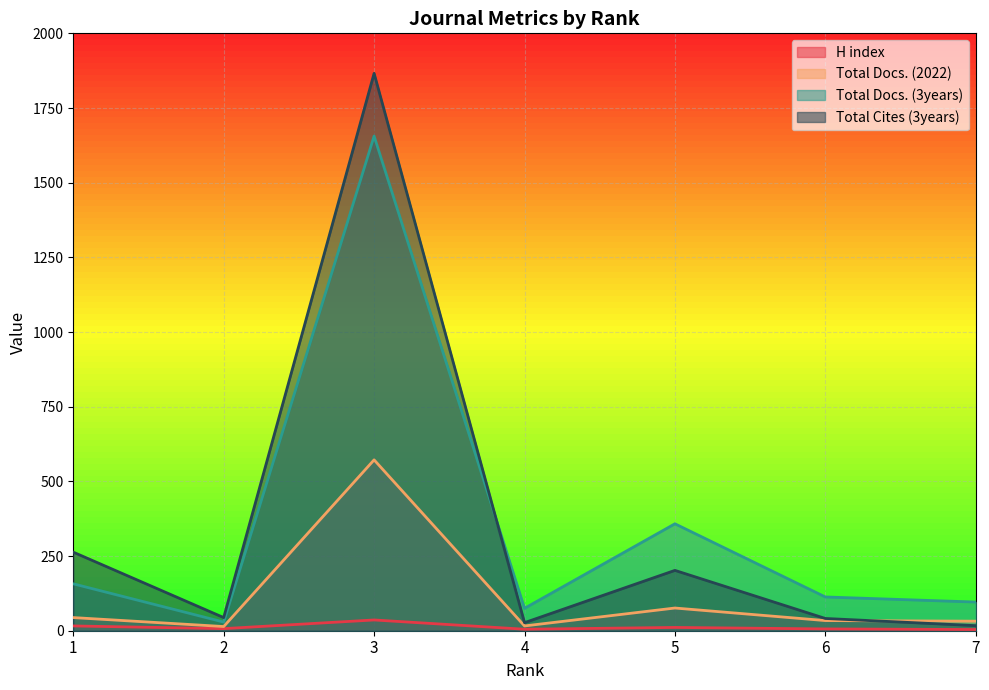

Which series has the largest total across all categories?

Total Docs. (3years)